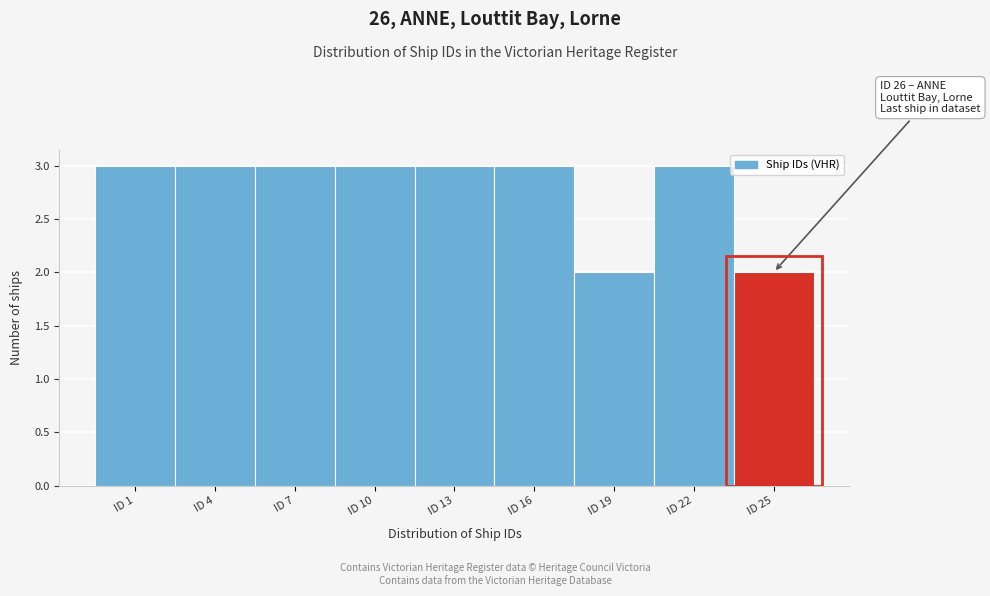

Reading left to right, transcribe all the data shown in this chart.

3	3	3	3	3	3	2	3	2